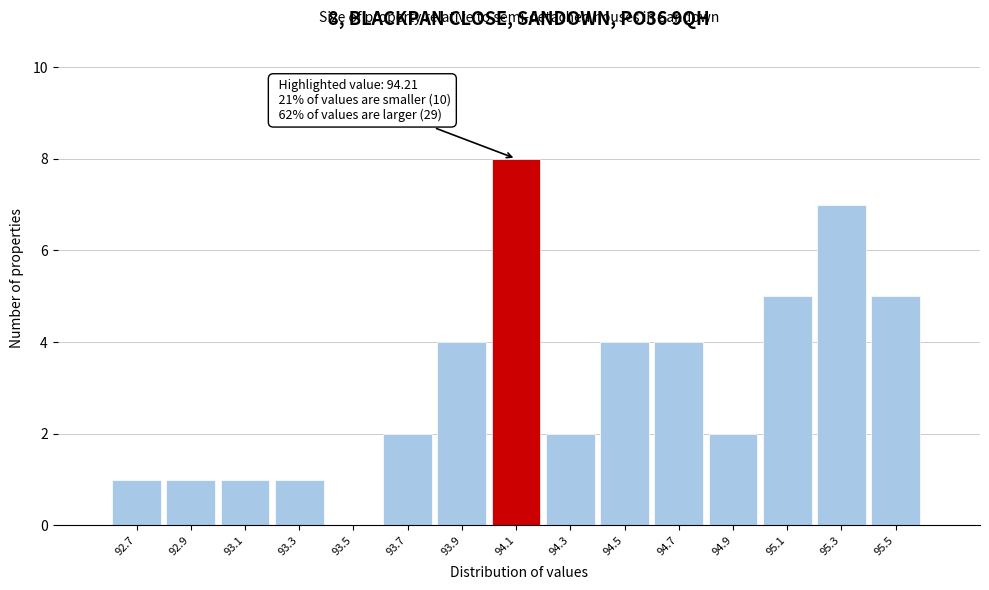

Reading right to left, list all the values displayed in this chart.

95.5=5	95.3=7	95.1=5	94.9=2	94.7=4	94.5=4	94.3=2	94.1=8	93.9=4	93.7=2	93.5=0	93.3=1	93.1=1	92.9=1	92.7=1